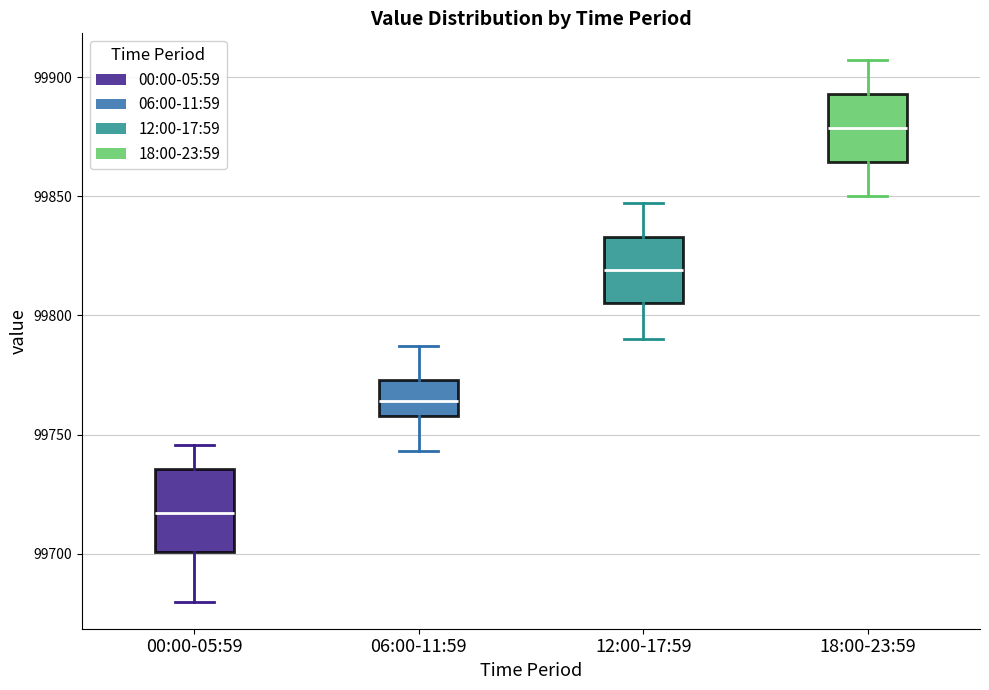

Where does the median line of the box for 12:00-17:59 sit on the y-axis? The values are not printed on the chart, so give them approximately, as read against the axis.

99820